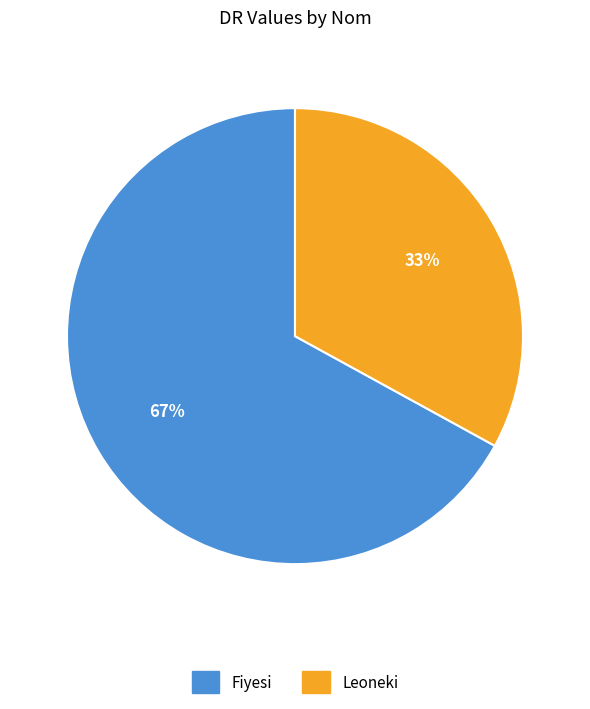

Between Fiyesi and Leoneki, which is larger?

Fiyesi